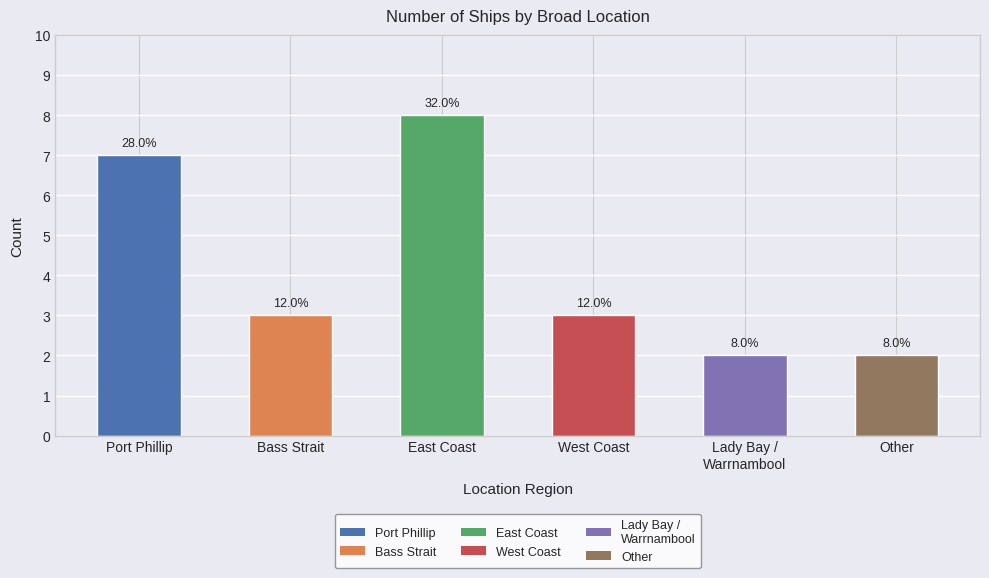

Are the bars horizontal?

No